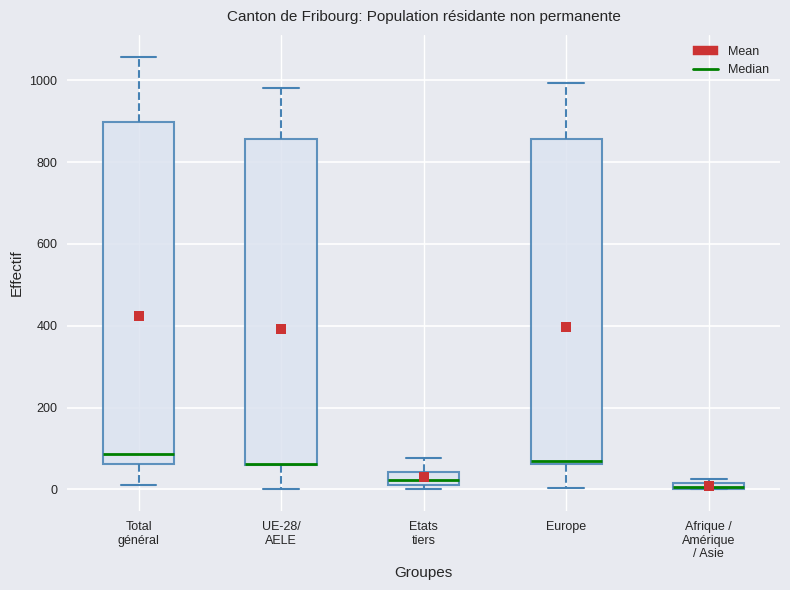

Where is the lower edge of the box for UE-28/ AELE on the y-axis? The values are not printed on the chart, so give them approximately, as read against the axis.

60